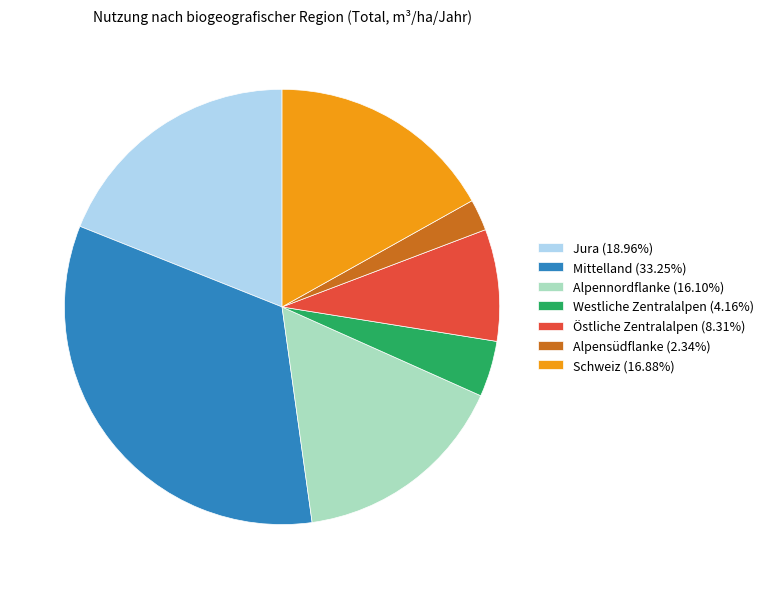

Is there a majority slice in this chart?

No